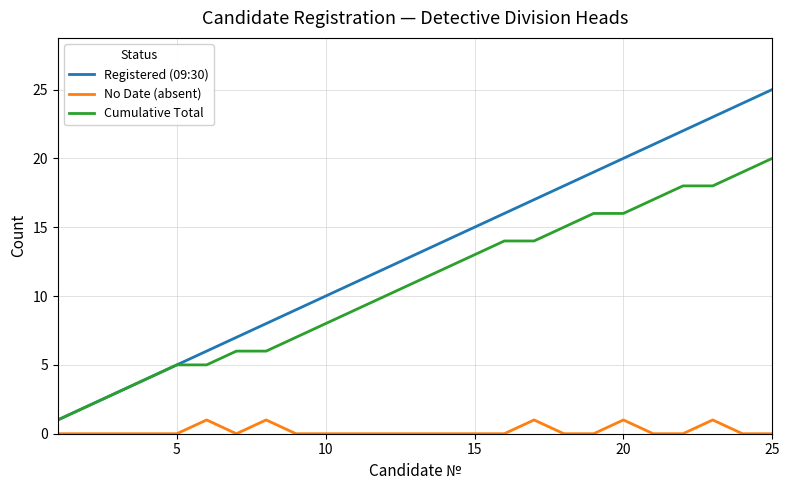

True or false: Cumulative Total and No Date (absent) cross at least once.

False